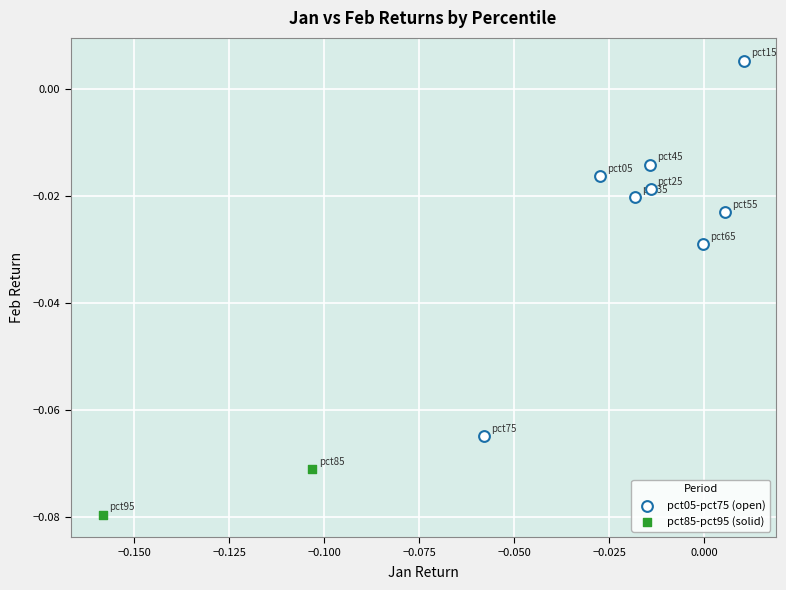

Which series contains the lowest Y value?

pct85-pct95 (solid)